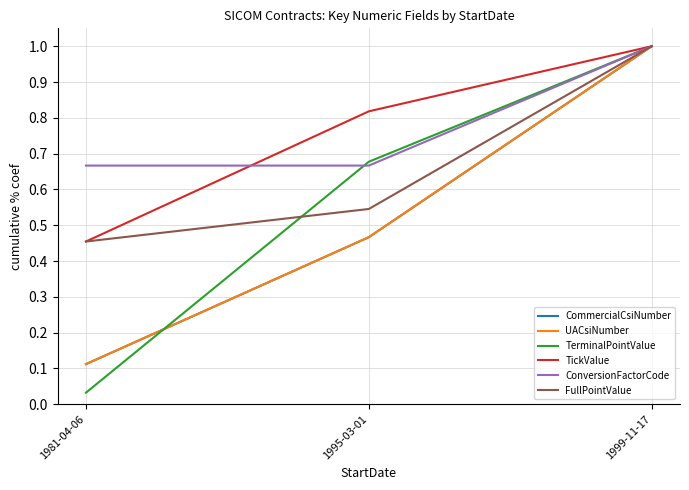

Is this an area chart (filled region under the line)?

No